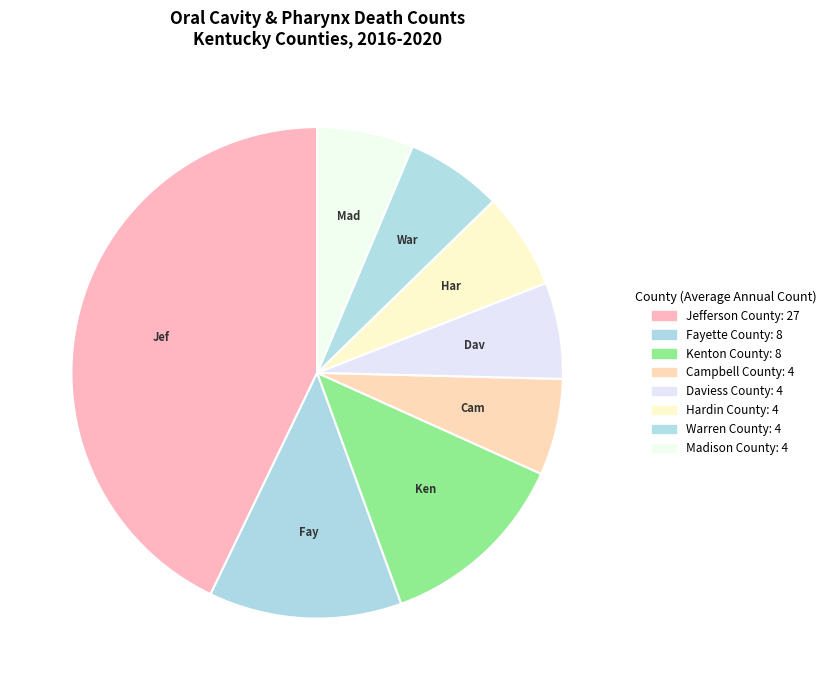

Which slice is the smallest?

Campbell County